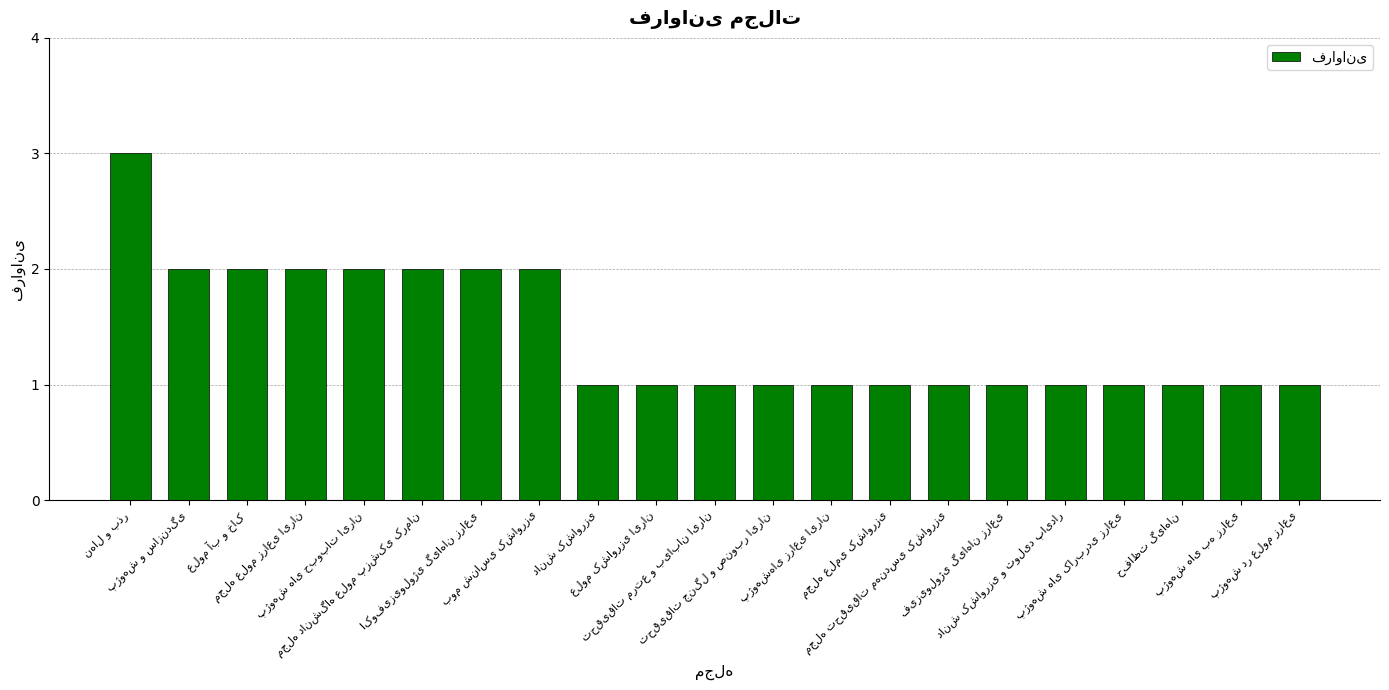

What is the sum of all values?

30